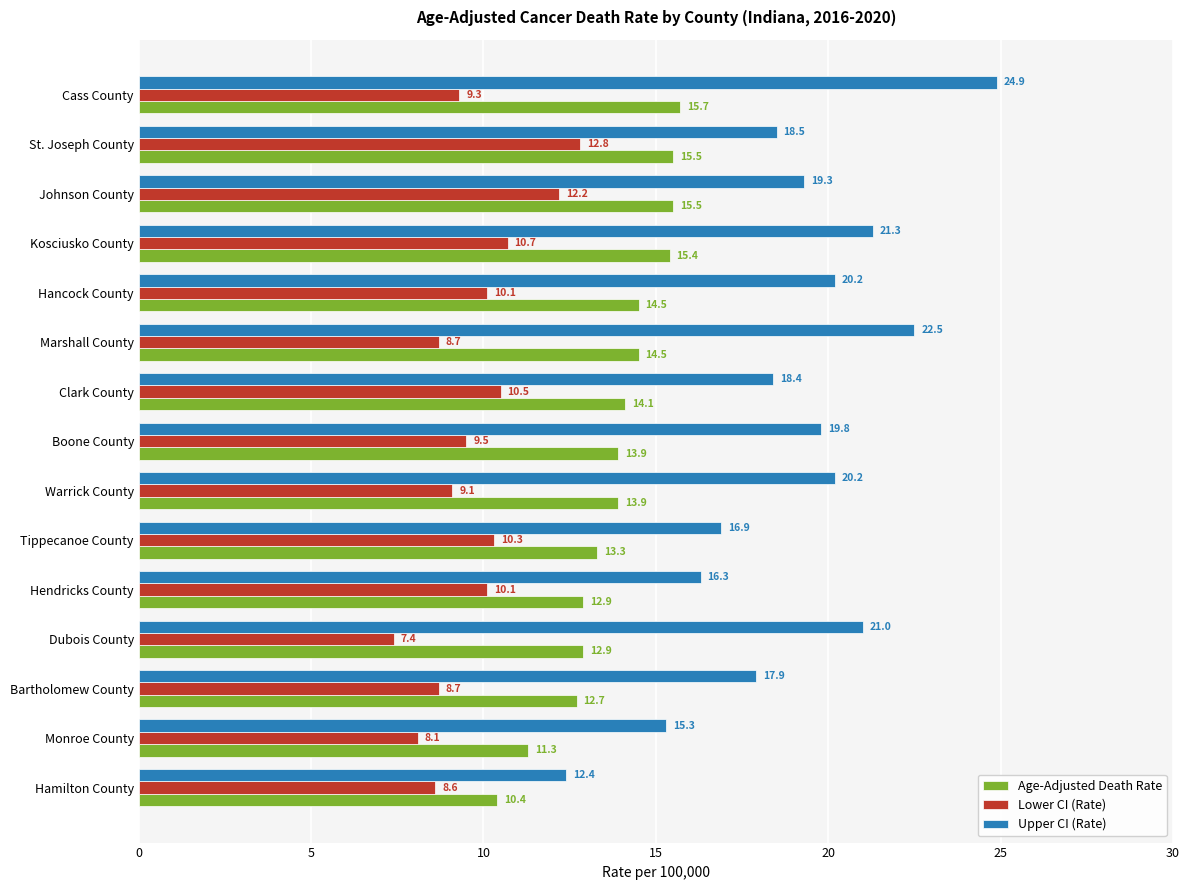

The Upper CI (Rate) series shows 13.9 at Cass County. True or false?

False